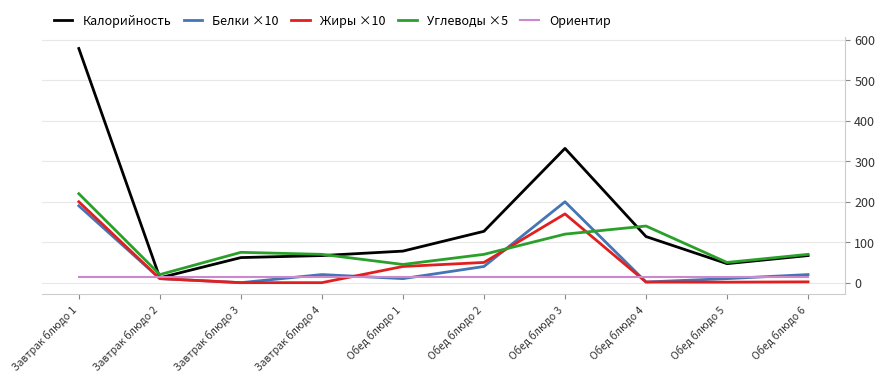

Where is Калорийность nearest to the value 295?

Обед блюдо 3